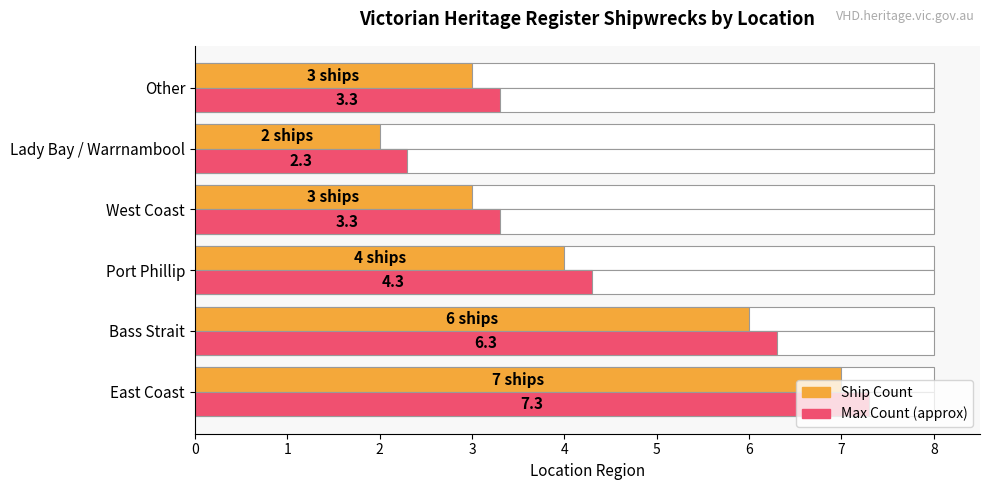

The value of Max (Count + buffer) at Bass Strait is 6.3. True or false?

True